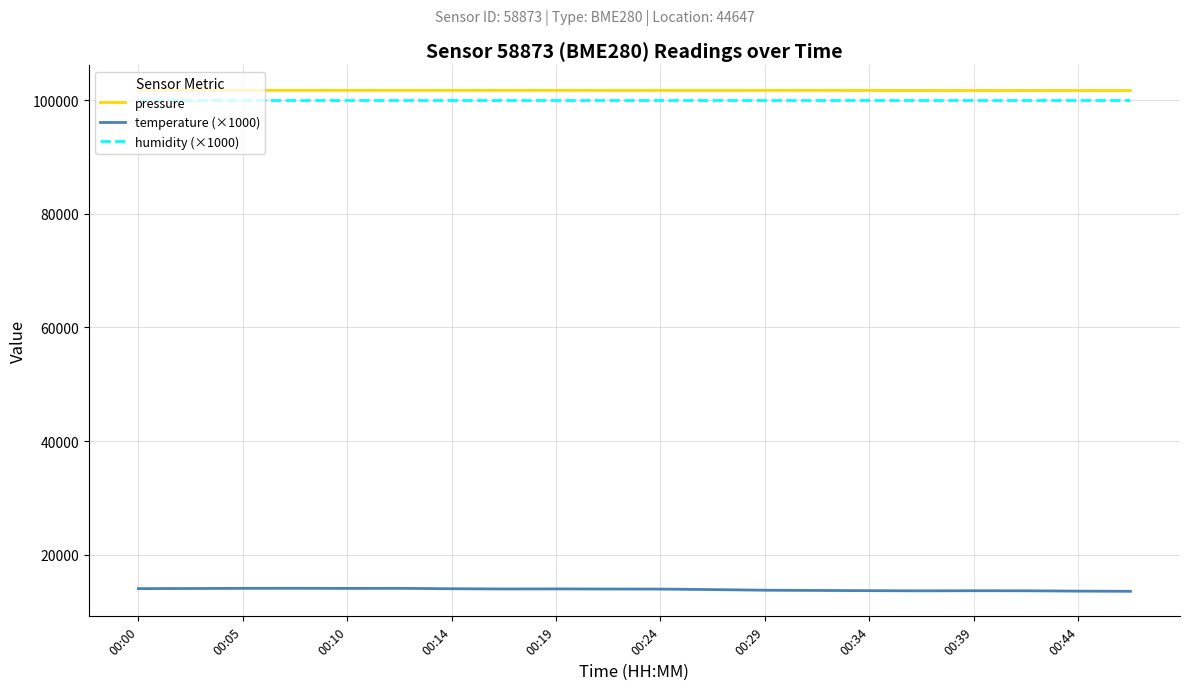

What is the maximum value shown in the chart?

101698.1